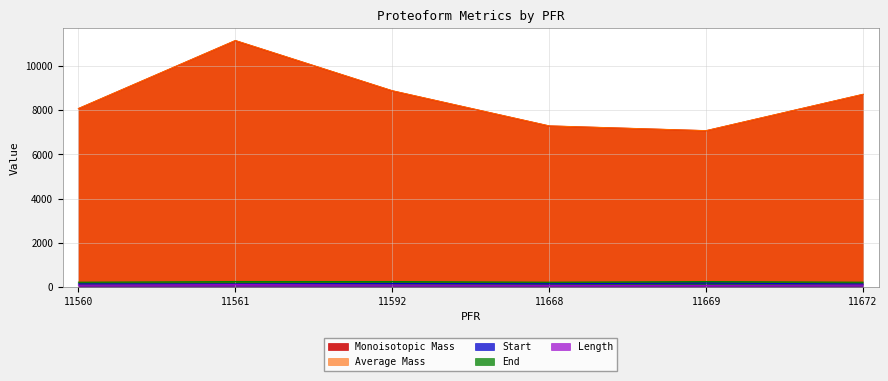

What is the value of the End point at the 6th from the left?

214.0